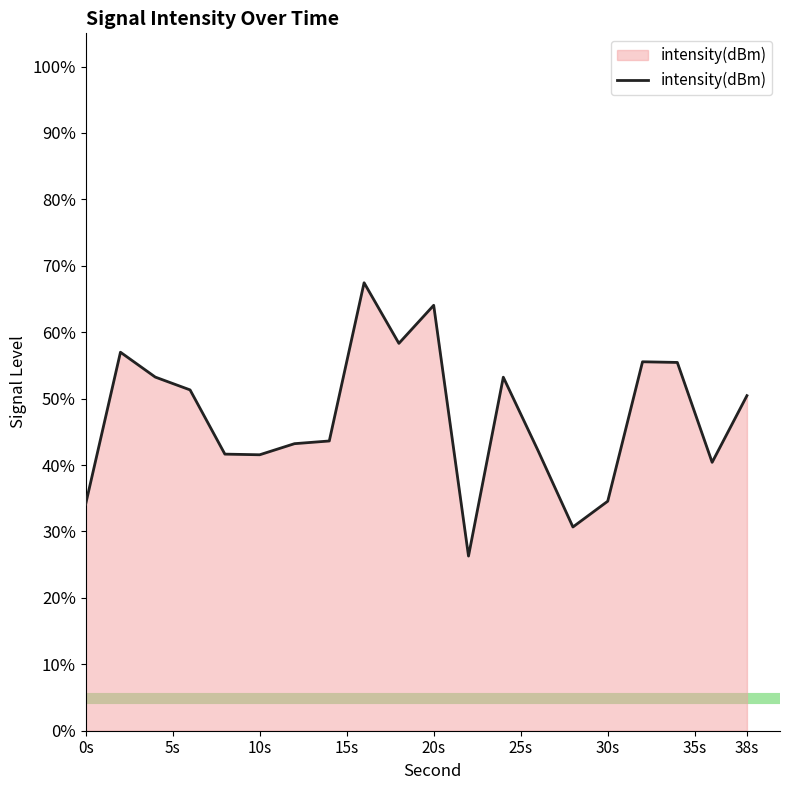

What is the smallest value displayed?

26.3